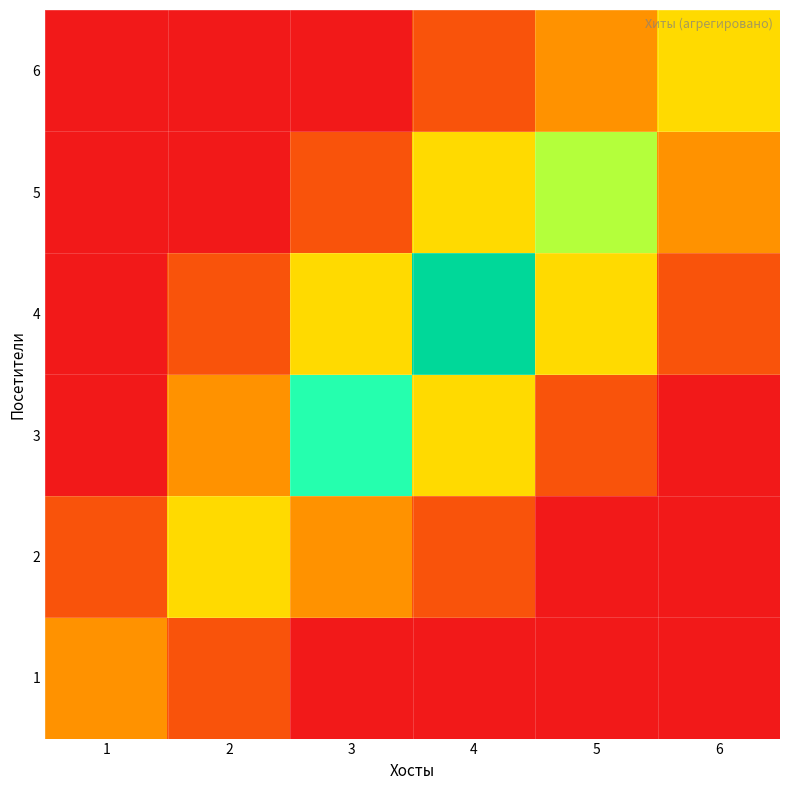

Rank the series by their maximum value, from highest to lowest.

4, 3, 5, 2, 6, 1